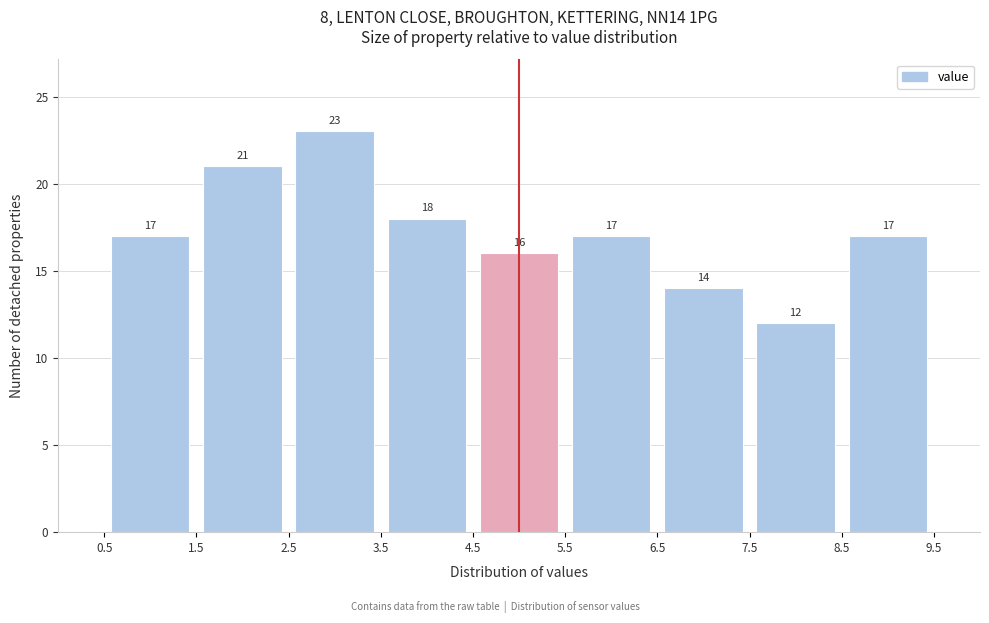

Reading left to right, transcribe this chart: for each bar, give the range it covers on the x-axis and its height.

0.5 to 1.5: 17
1.5 to 2.5: 21
2.5 to 3.5: 23
3.5 to 4.5: 18
4.5 to 5.5: 16
5.5 to 6.5: 17
6.5 to 7.5: 14
7.5 to 8.5: 12
8.5 to 9.5: 17